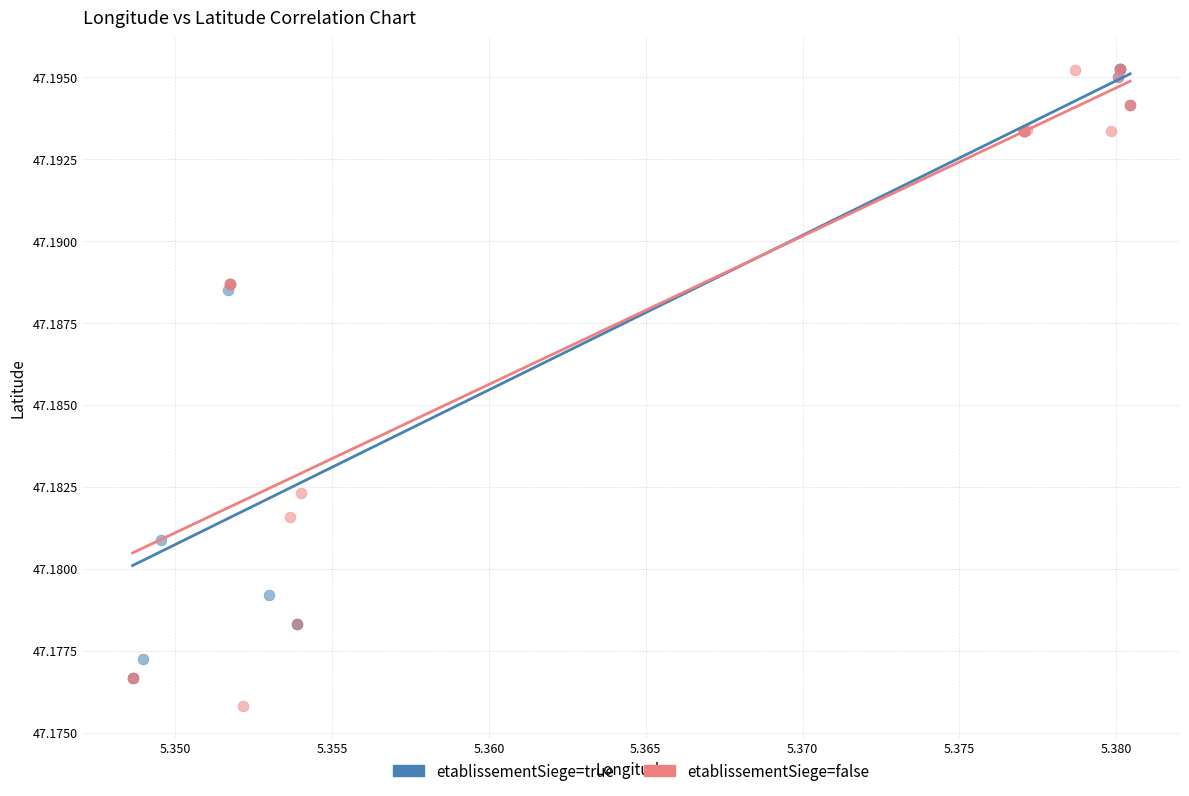

What are all the series names shown in the legend?

etablissementSiege=true, etablissementSiege=false